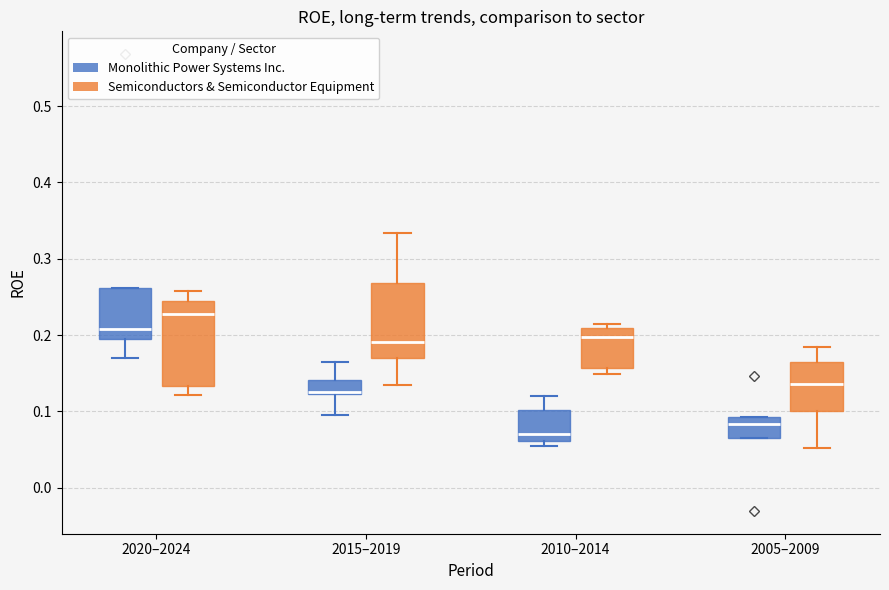

Reading left to right, transcribe this box plot: for each box, give where its median line is, the range the box spans, and where its two whiskers end, as read against the y-axis. The values are not printed on the chart, so give them approximately, as read against the axis.

2020–2024 (Monolithic Power Systems Inc.): median 0.21, box 0.19 to 0.26, whiskers 0.17 to 0.26
2020–2024 (Semiconductors & Semiconductor Equipment): median 0.23, box 0.13 to 0.25, whiskers 0.12 to 0.26
2015–2019 (Monolithic Power Systems Inc.): median 0.12 (drawn on the box's lower edge), box 0.12 to 0.14, whiskers 0.10 to 0.16
2015–2019 (Semiconductors & Semiconductor Equipment): median 0.19, box 0.17 to 0.27, whiskers 0.13 to 0.33
2010–2014 (Monolithic Power Systems Inc.): median 0.07, box 0.06 to 0.10, whiskers 0.05 to 0.12
2010–2014 (Semiconductors & Semiconductor Equipment): median 0.20, box 0.16 to 0.21, whiskers 0.15 to 0.22
2005–2009 (Monolithic Power Systems Inc.): median 0.08, box 0.07 to 0.09, whiskers 0.07 to 0.09
2005–2009 (Semiconductors & Semiconductor Equipment): median 0.14, box 0.10 to 0.17, whiskers 0.05 to 0.18